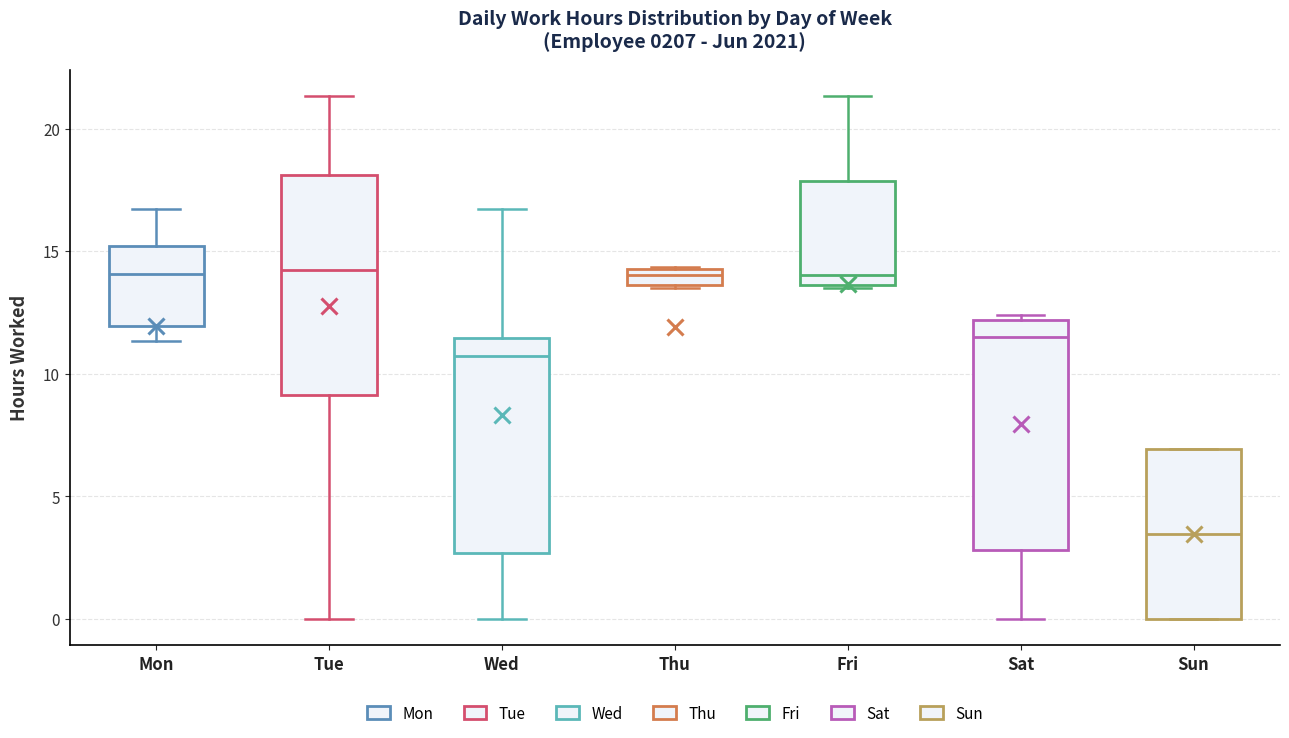

Where does the median line of the box for Fri sit on the y-axis? The values are not printed on the chart, so give them approximately, as read against the axis.

14.0